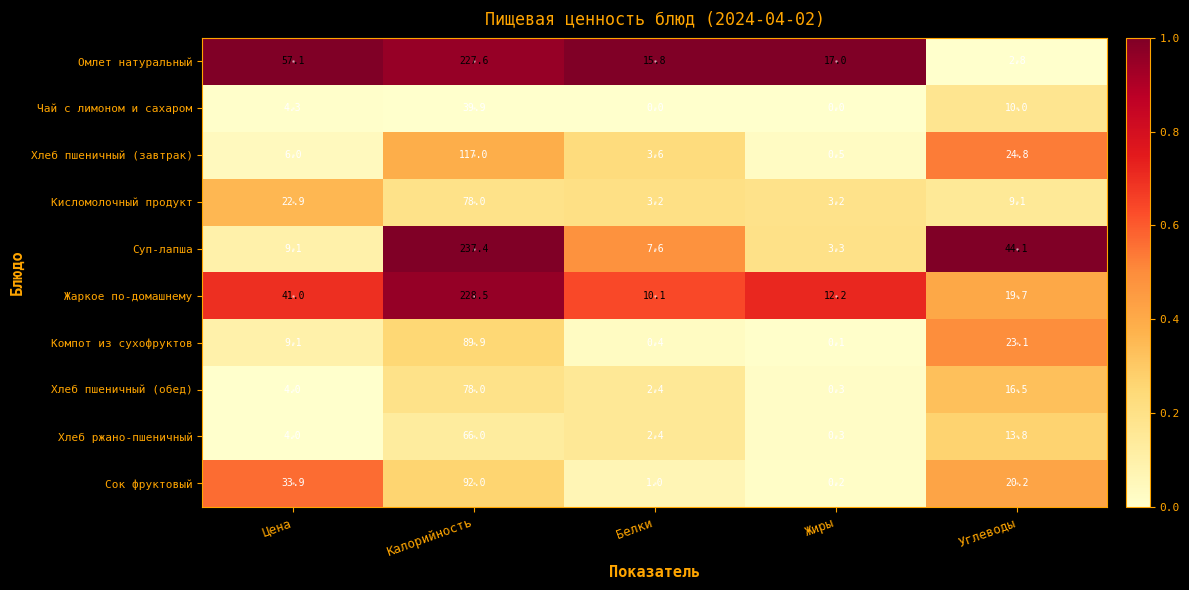

Rank the categories by Компот из сухофруктов value from lowest to highest.

Жиры, Белки, Цена, Углеводы, Калорийность